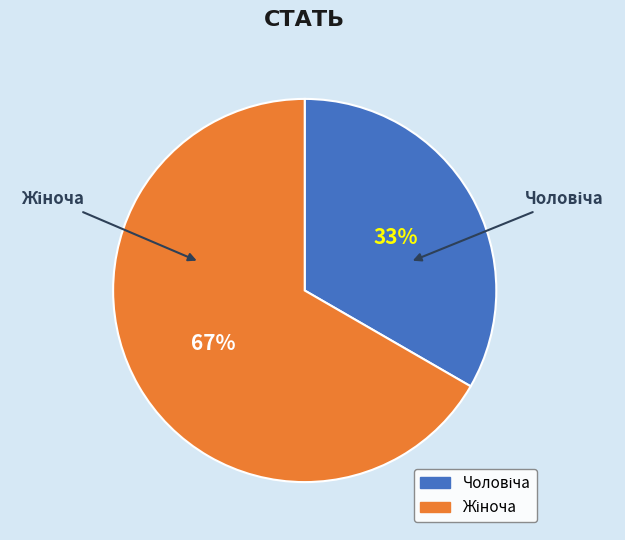

How many segments does this pie chart have?

2